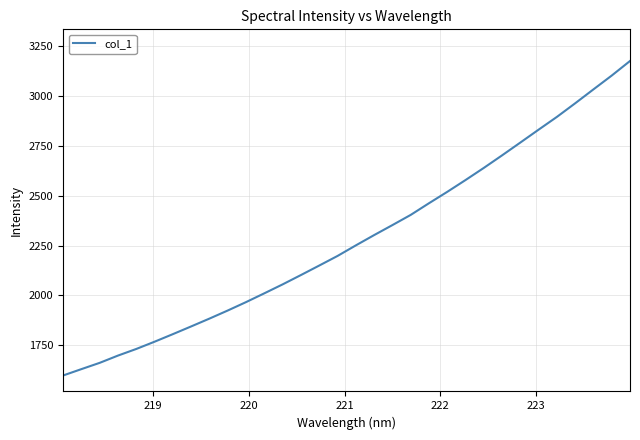

What is the greatest value displayed?

3175.4